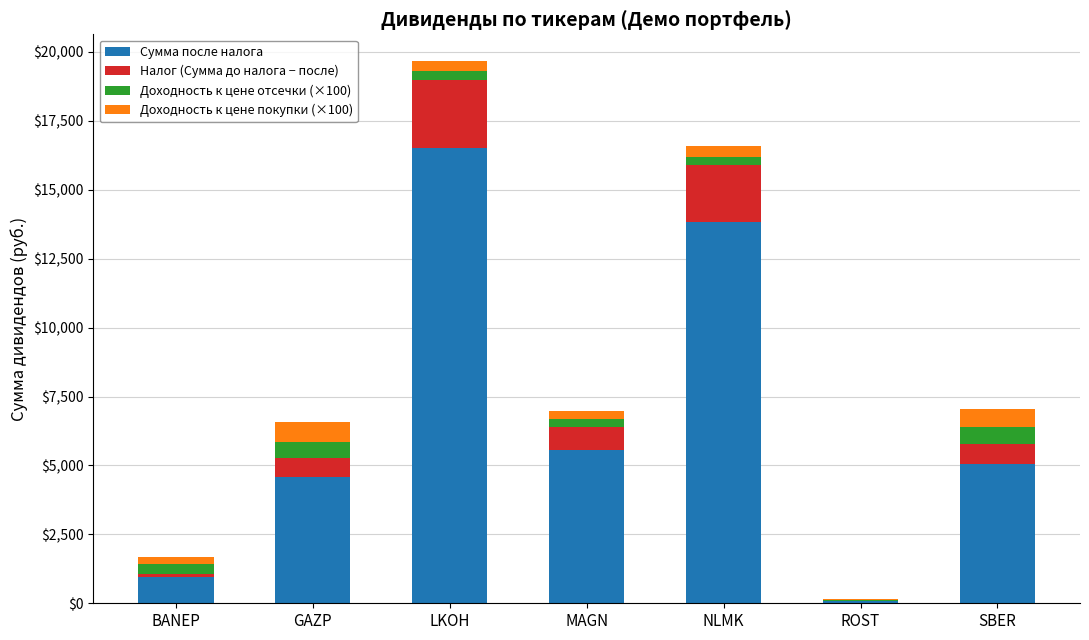

True or false: Сумма после налога has a value of 16512.0 at LKOH.

True